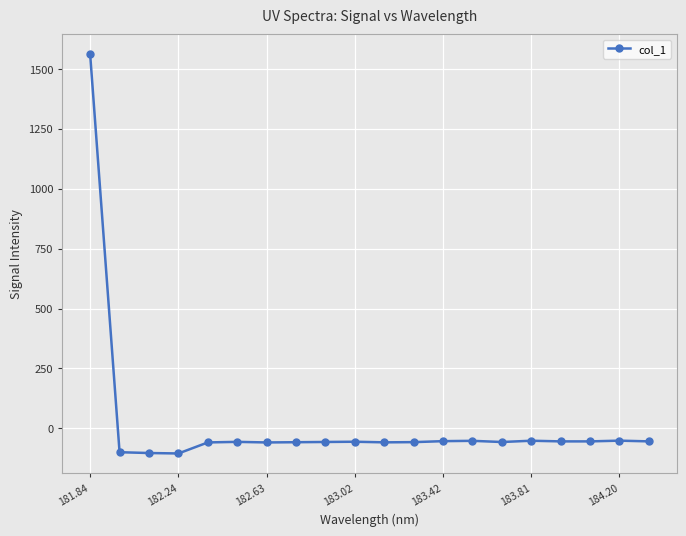

What is the value of the 9th point from the left?

-56.9